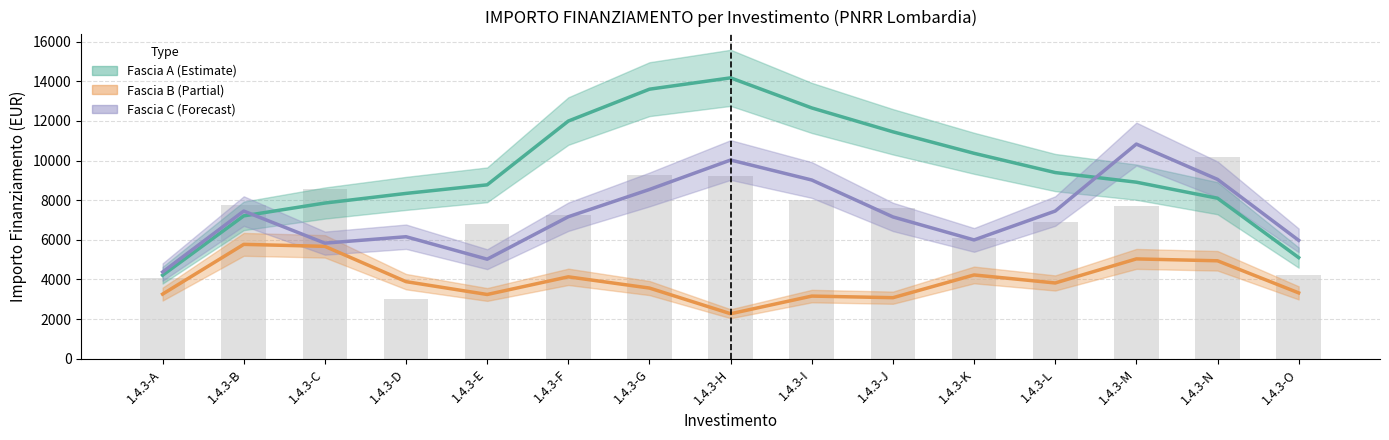

What is the difference between the highest and lowest values at 1.4.3-M?

5798.0